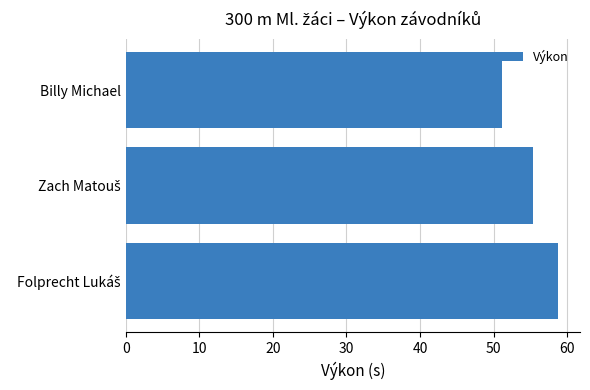

What is the difference between the maximum and minimum values?

7.7